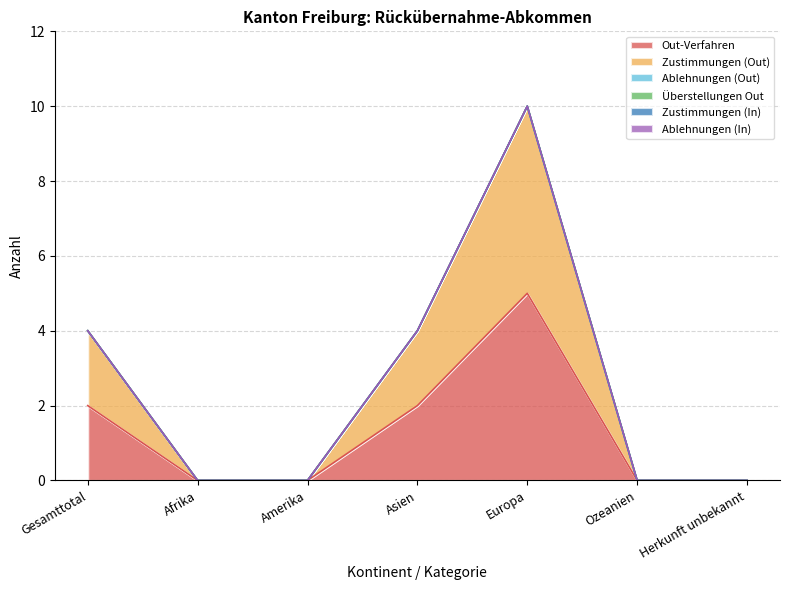

How many positive values does the Zustimmungen (Out) series have?

3